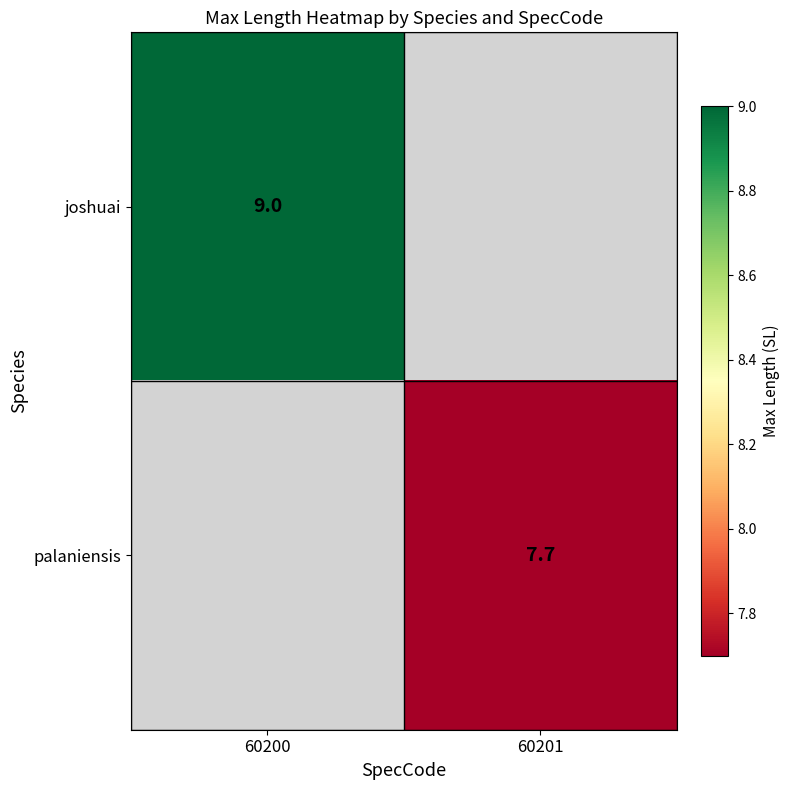

Is the value of joshuai at 60200 greater than the value of palaniensis at 60201?

Yes